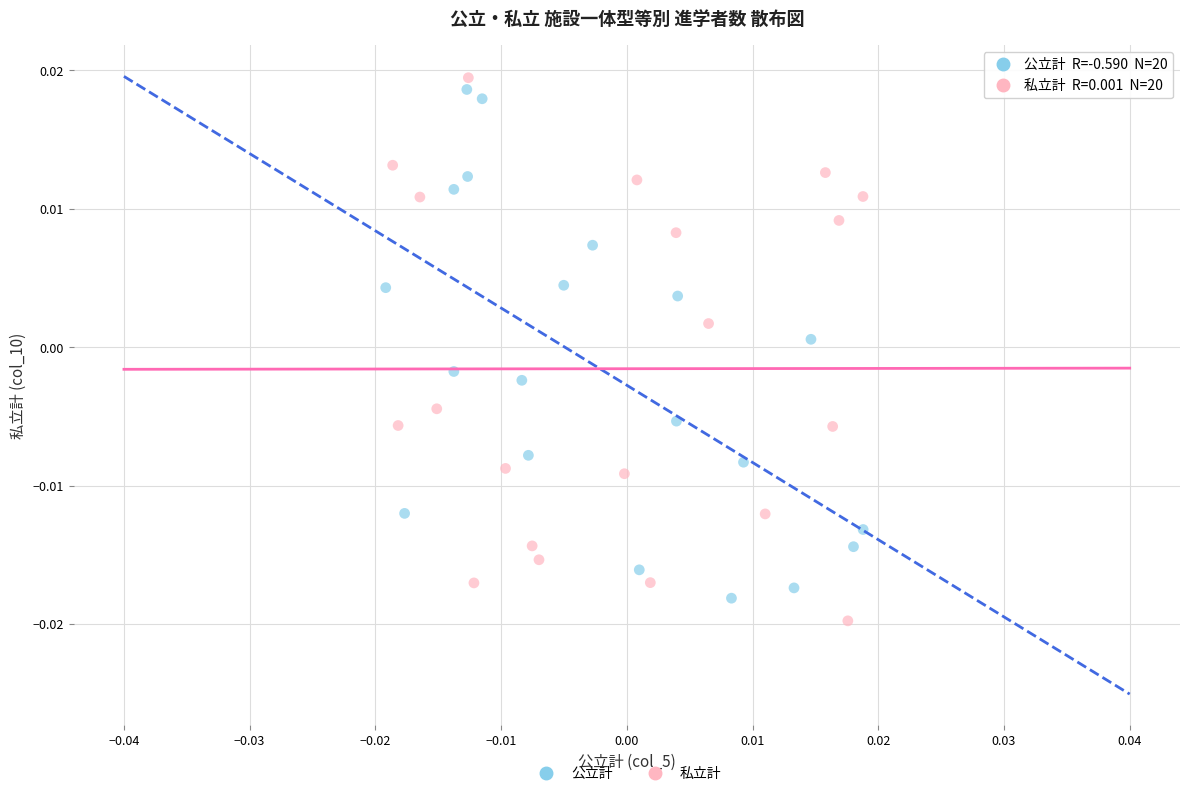

Which series contains the highest Y value?

私立計